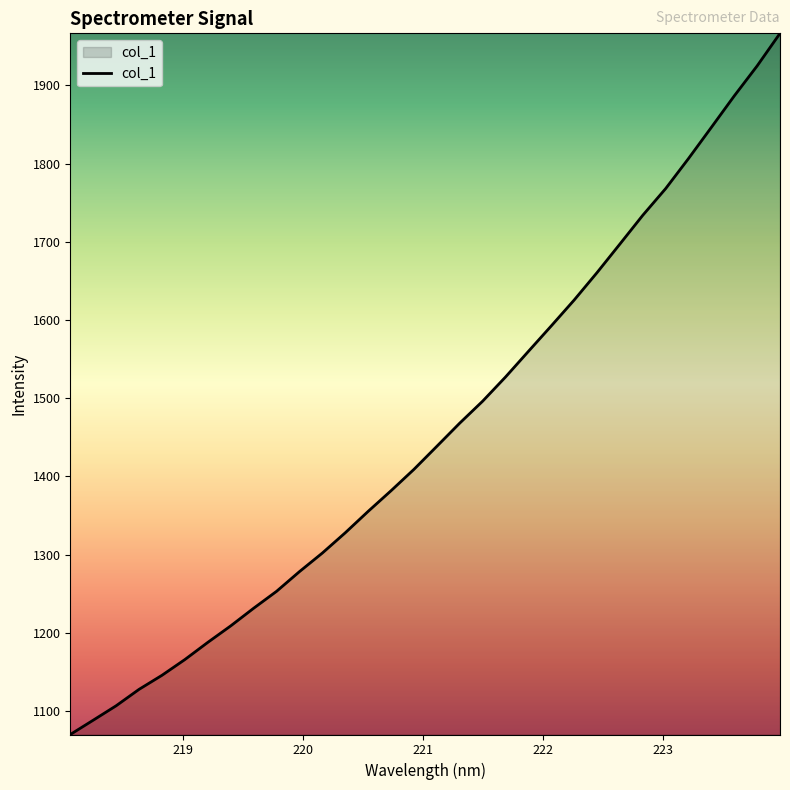

What is the difference between the maximum and minimum values?

896.2